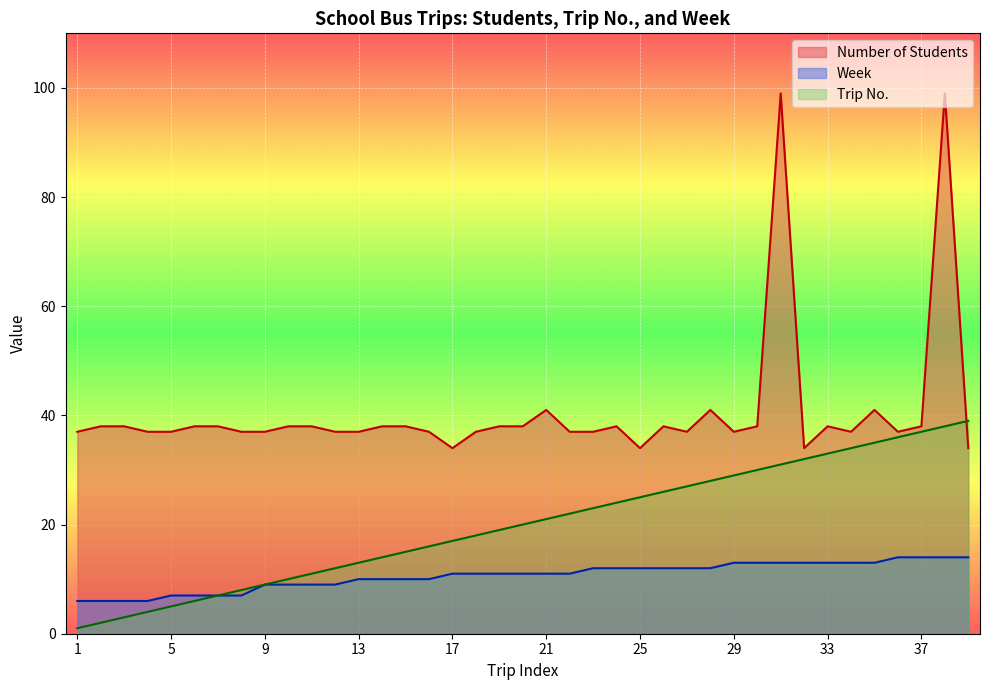

Reading left to right, list all the values displayed in this chart.

Number of Students: 37	38	38	37	37	38	38	37	37	38	38	37	37	38	38	37	34	37	38	38	41	37	37	38	34	38	37	41	37	38	99	34	38	37	41	37	38	99	34
Trip No.: 1	2	3	4	5	6	7	8	9	10	11	12	13	14	15	16	17	18	19	20	21	22	23	24	25	26	27	28	29	30	31	32	33	34	35	36	37	38	39
Week: 6	6	6	6	7	7	7	7	9	9	9	9	10	10	10	10	11	11	11	11	11	11	12	12	12	12	12	12	13	13	13	13	13	13	13	14	14	14	14